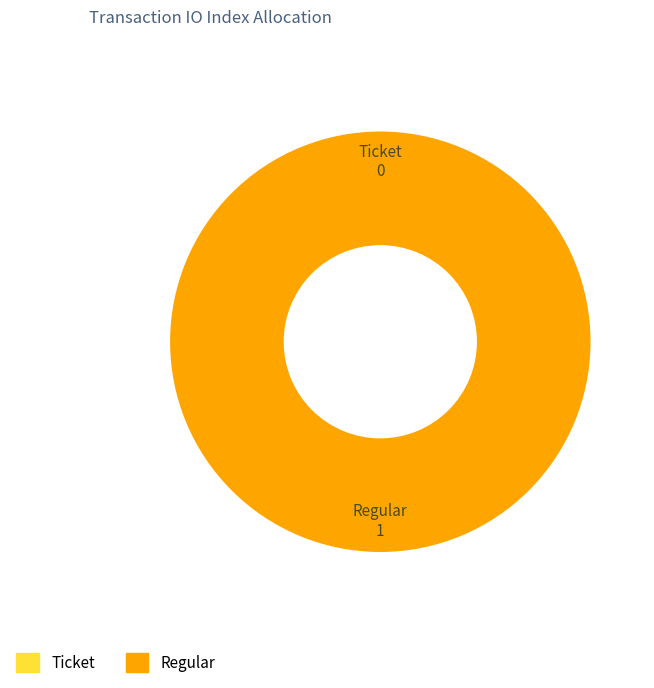

Is there any slice that represents more than half of the pie?

Yes